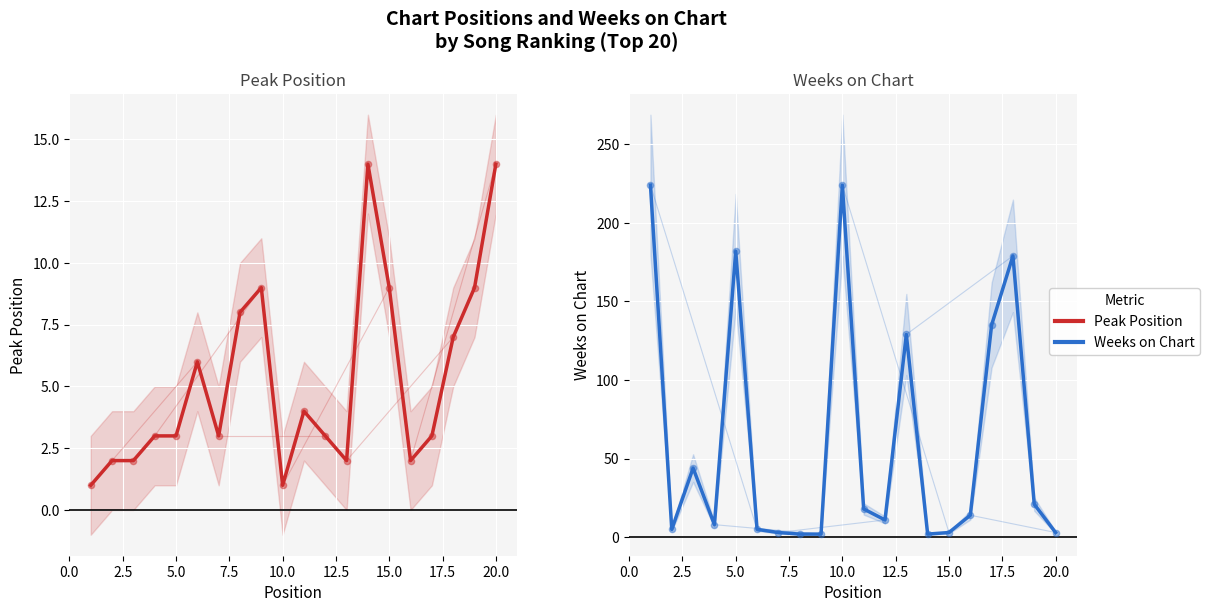

Which series has the widest spread of Y values?

Weeks on Chart